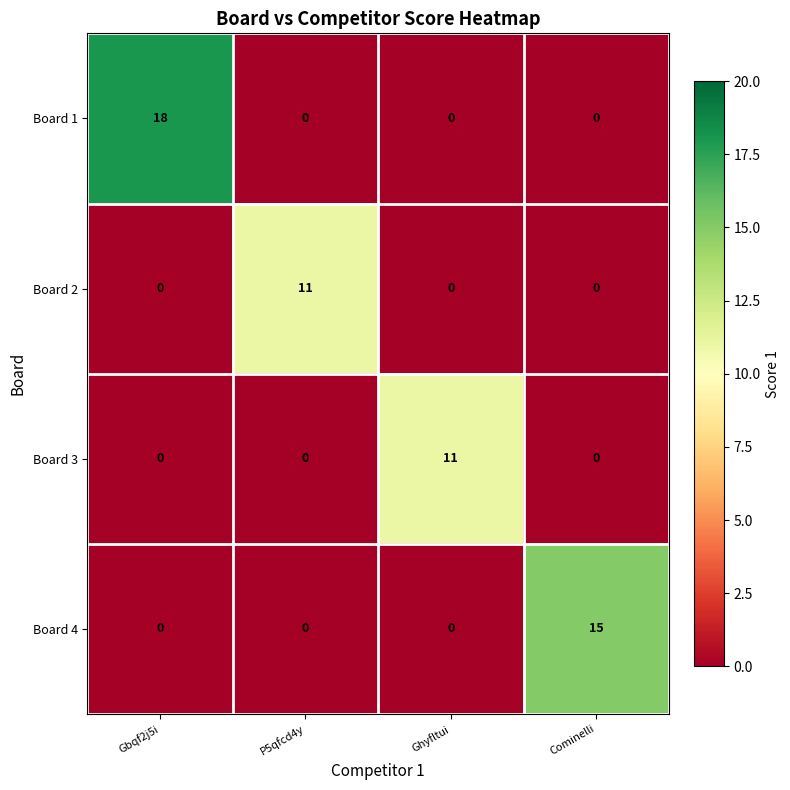

At which category is the sum across all series the highest?

Gbqf2j5i